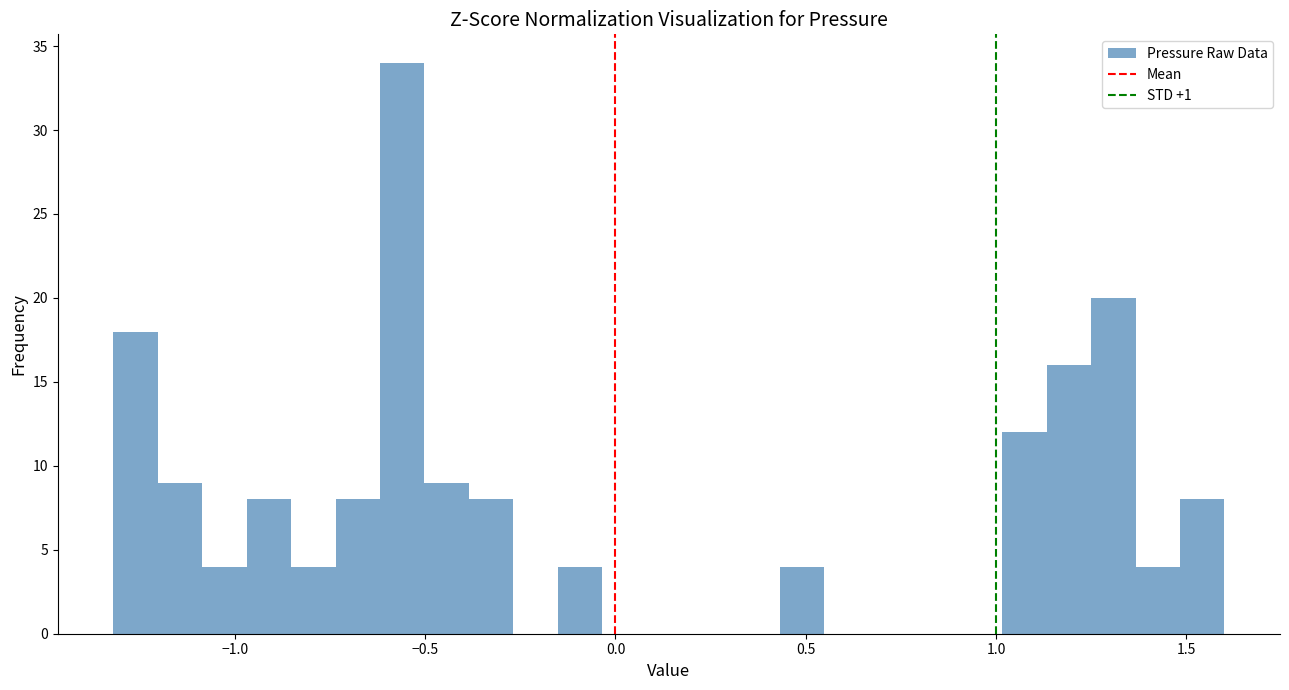

Around what value on the x-axis is the tallest bar? Give the approximate position of its centre, as read against the axis.

-0.55